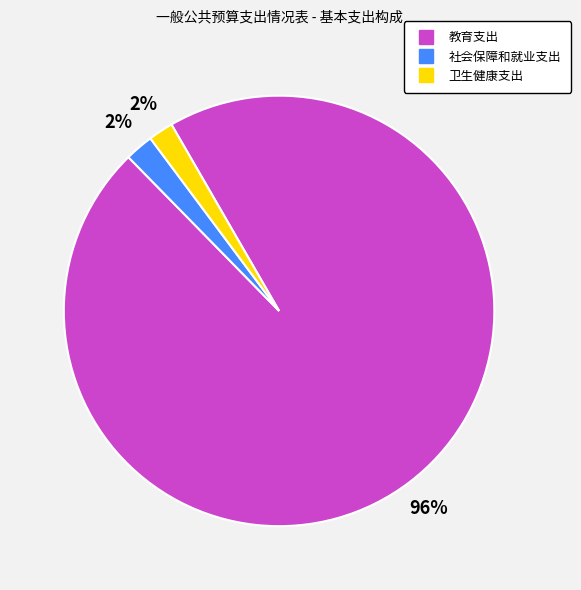

Count the number of slices in the pie.

3